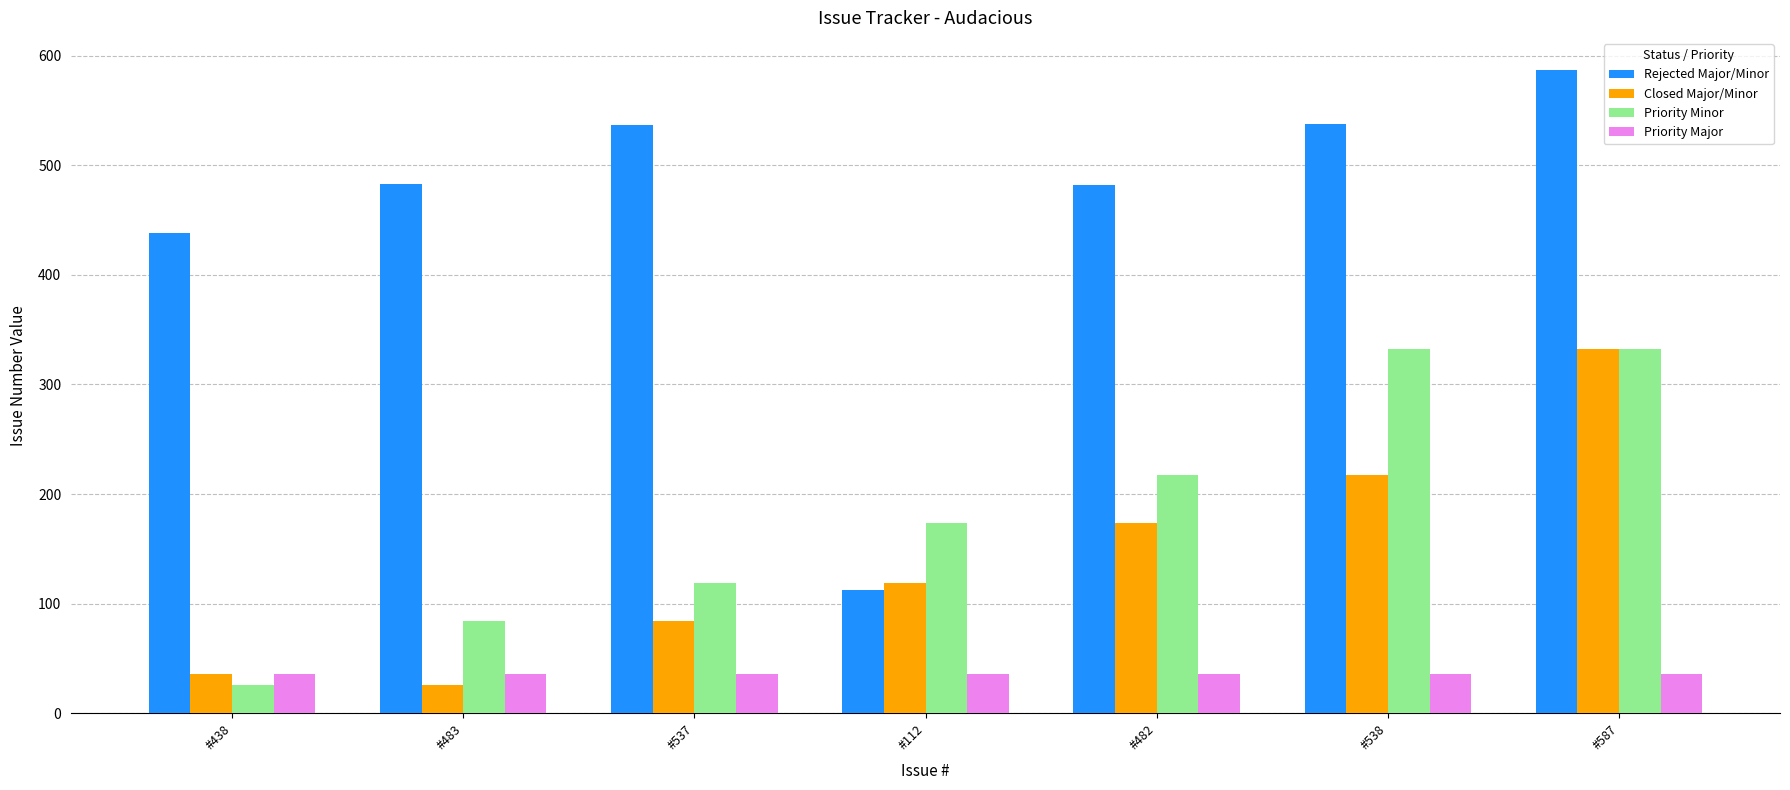

How many bars are there in each group?

4